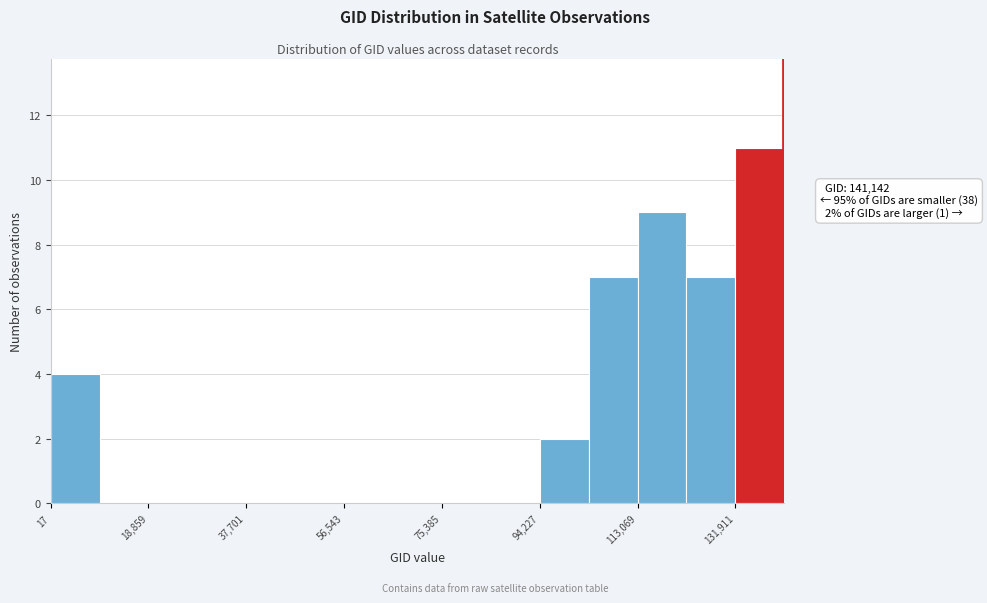

Over which range of the x-axis is the bar tallest?

132000 to 142000